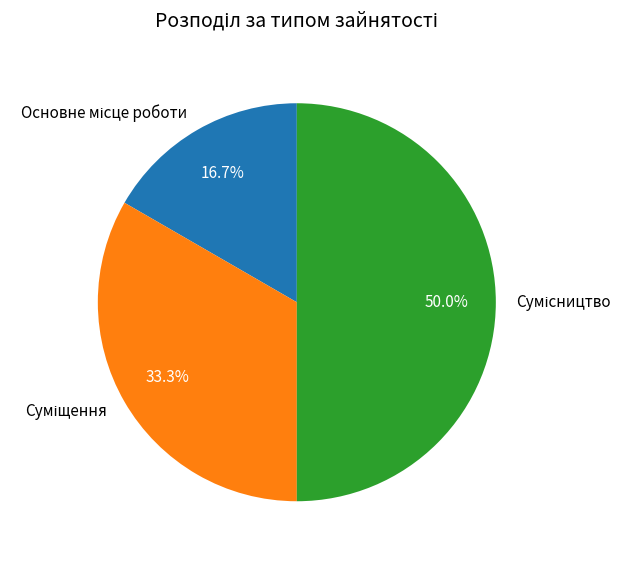

Count the number of slices in the pie.

3